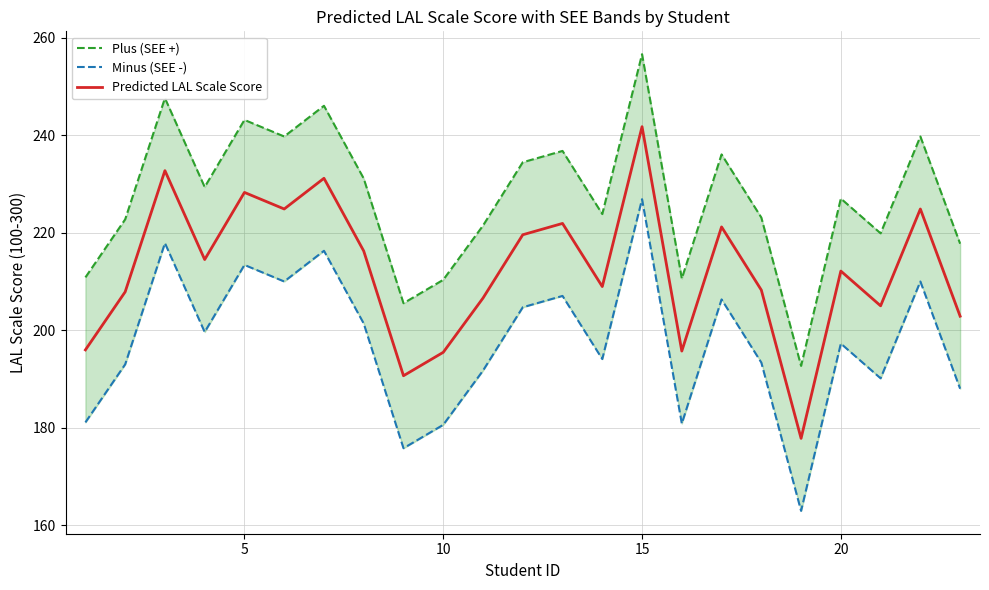

What is the lowest value of the Predicted LAL Scale Score series?

177.9